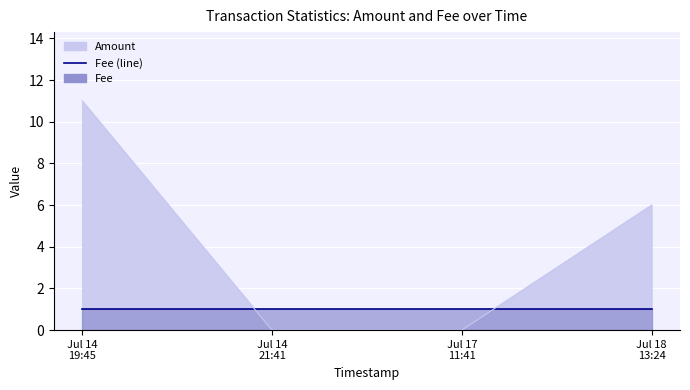

At how many categories does at least one series exceed 0?

4